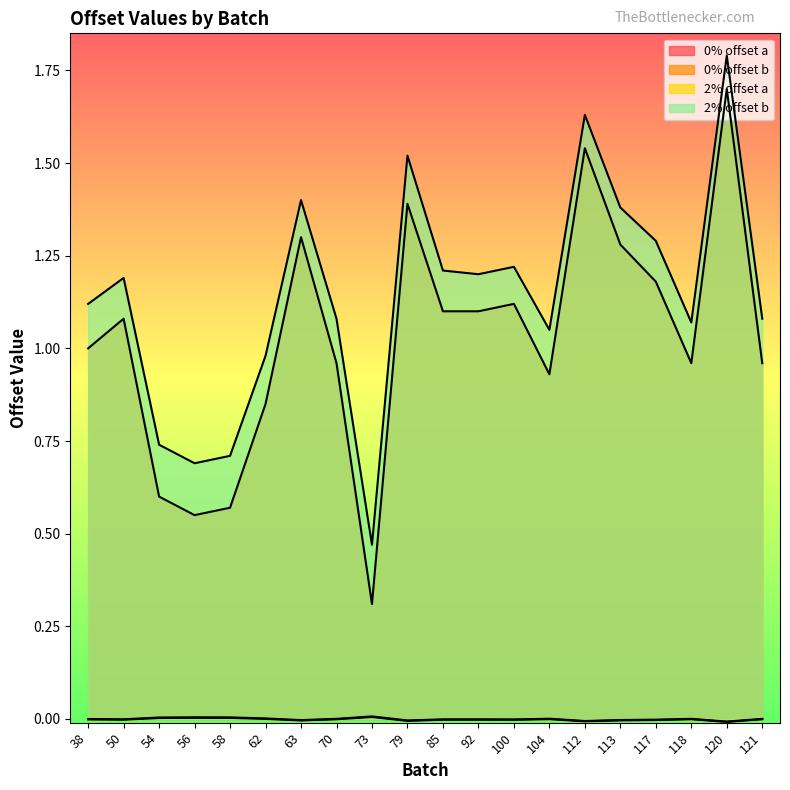

True or false: 0% offset b and 0% offset a intersect in this chart.

False